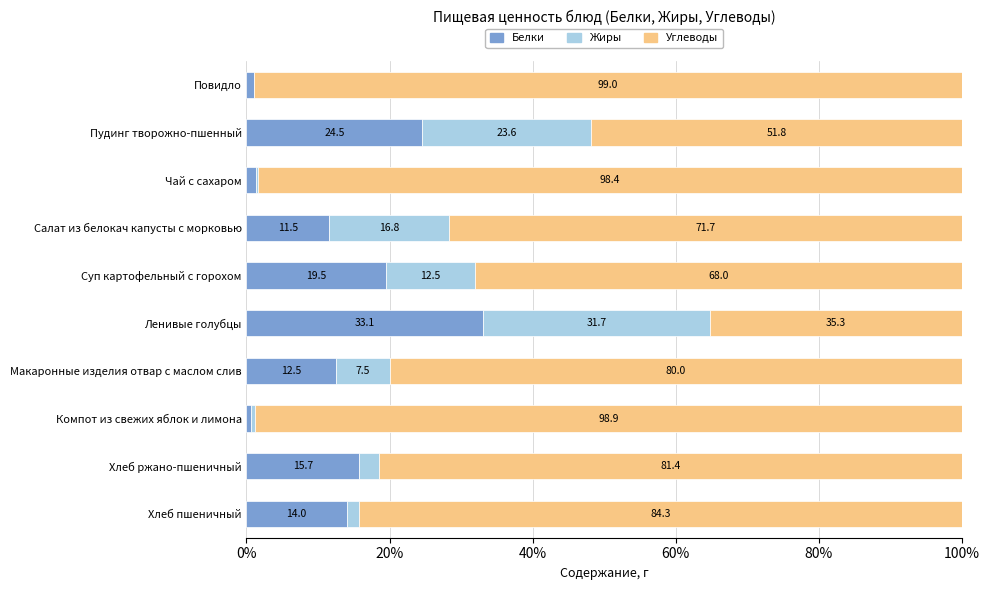

How many values in the Белки series exceed 13?

5